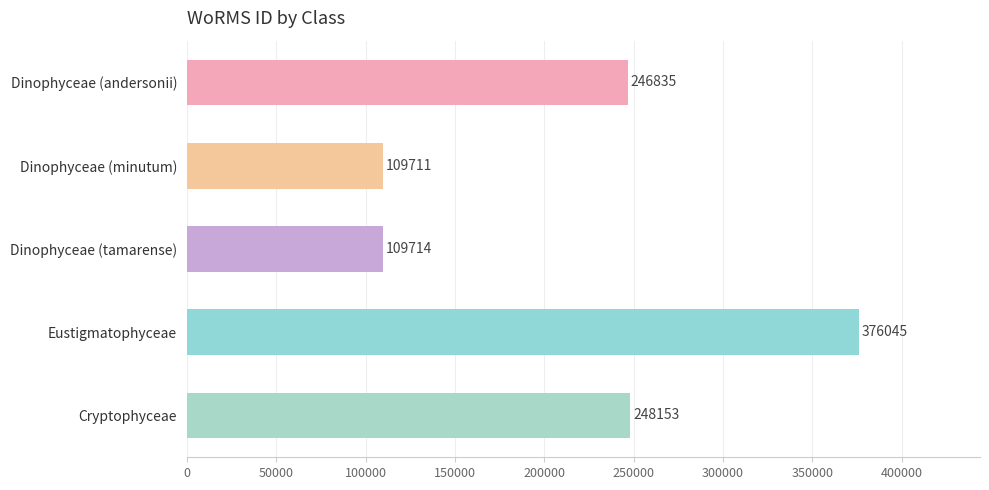

What value does the data have at Dinophyceae (minutum)?

109711